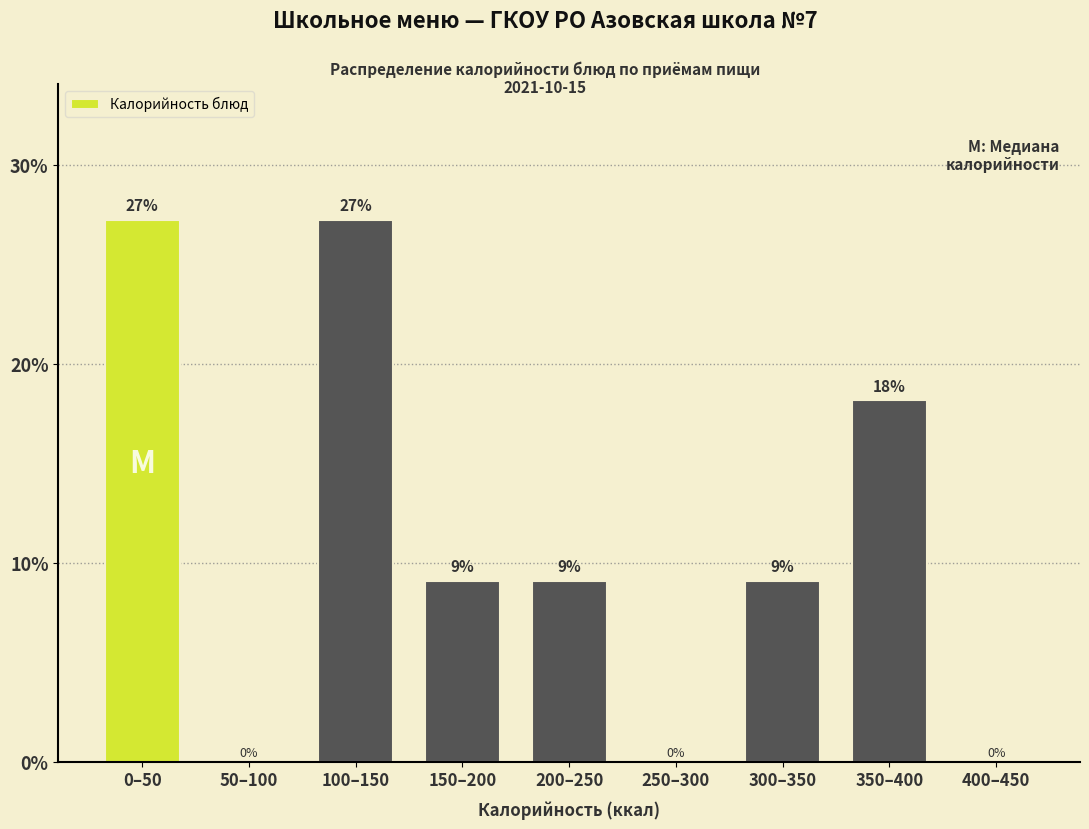

Are the bars horizontal?

No